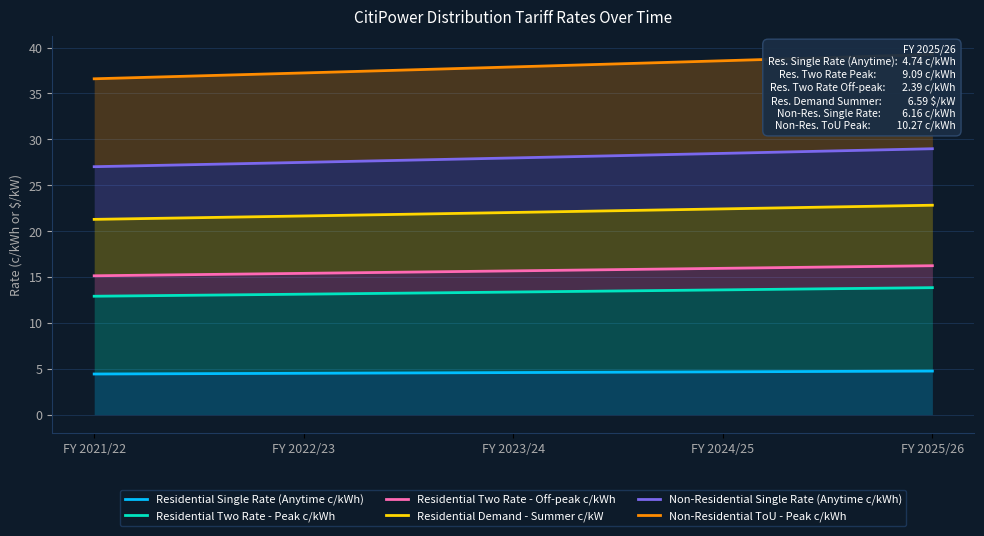

True or false: Residential Two Rate - Peak c/kWh has more than 2 points higher than both neighbors.

False